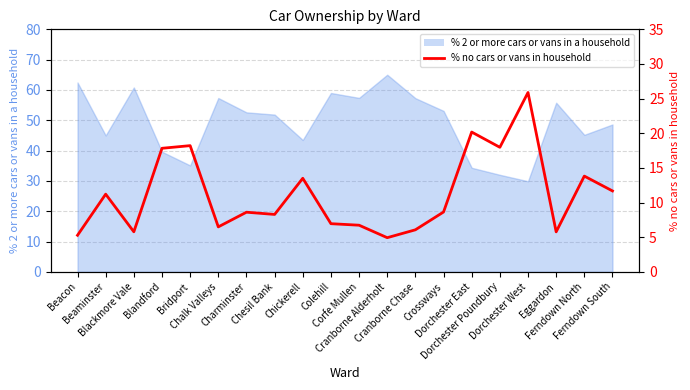

Is it true that the value at Cranborne Alderholt is 4.9?

True